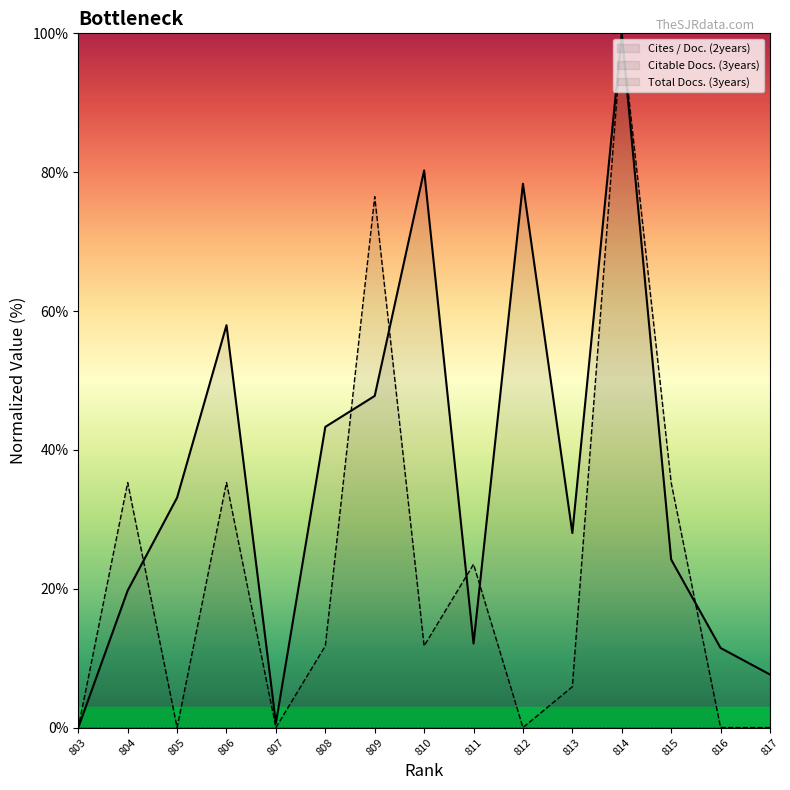

True or false: Citable Docs. (3years) and Cites / Doc. (2years) intersect in this chart.

True